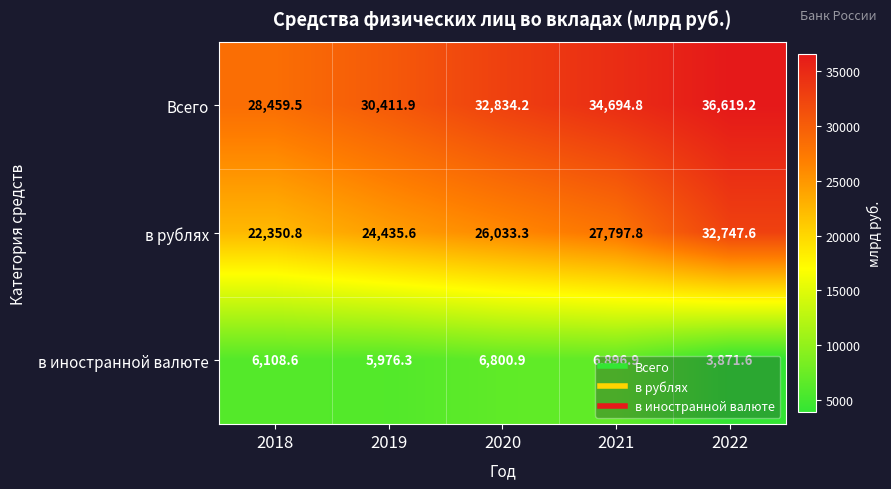

Which series has the largest total across all categories?

Всего